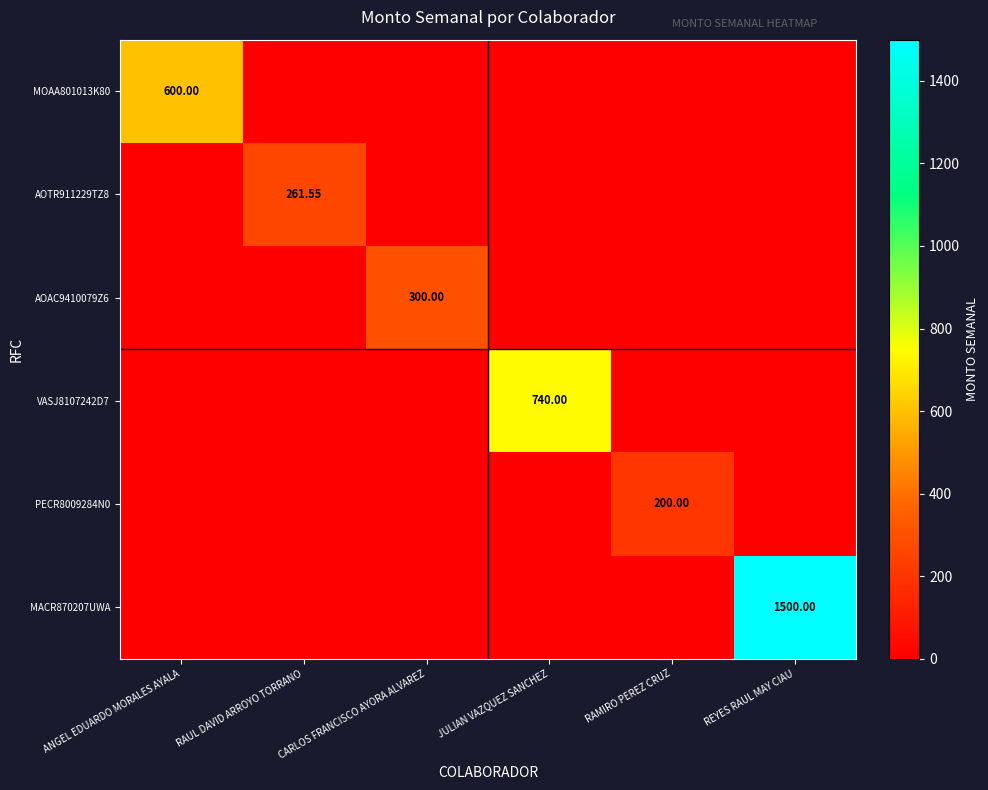

What is the total value across all series at REYES RAUL MAY CIAU?

1500.0